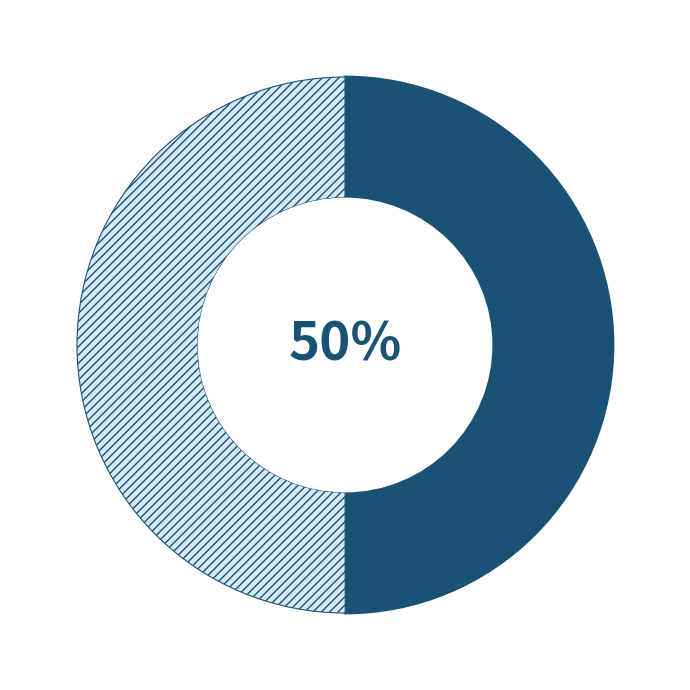

How many segments does this pie chart have?

2